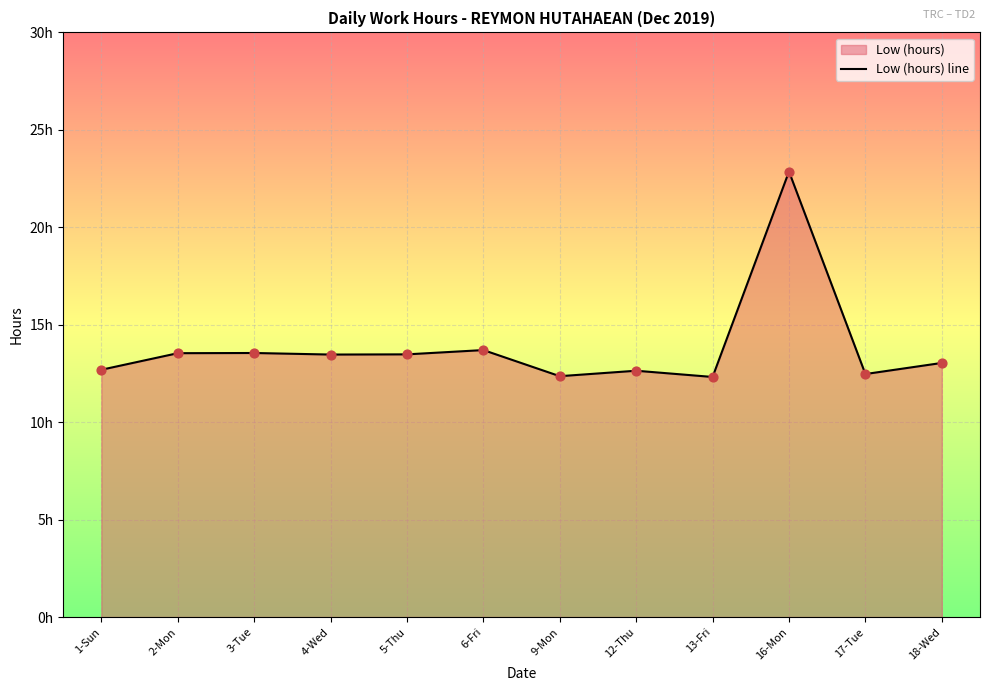

Which has a higher value, 18-Wed or 2-Mon?

2-Mon